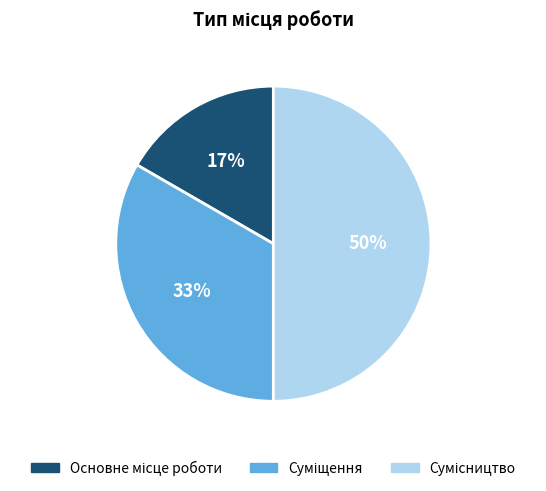

Count the number of slices in the pie.

3